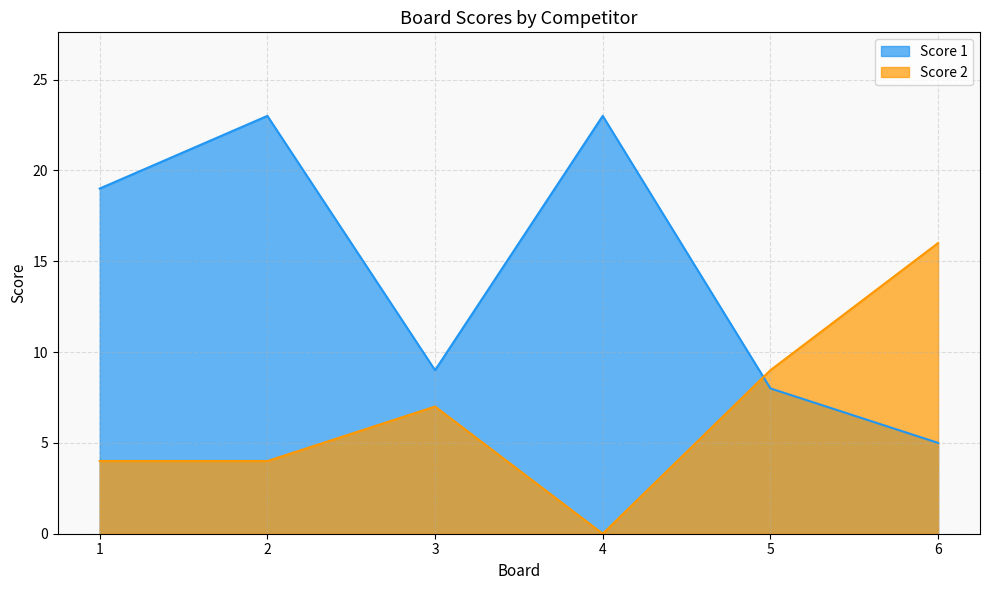

Reading left to right, transcribe all the data shown in this chart.

Score 1: 1=19	2=23	3=9	4=23	5=8	6=5
Score 2: 1=4	2=4	3=7	4=0	5=9	6=16